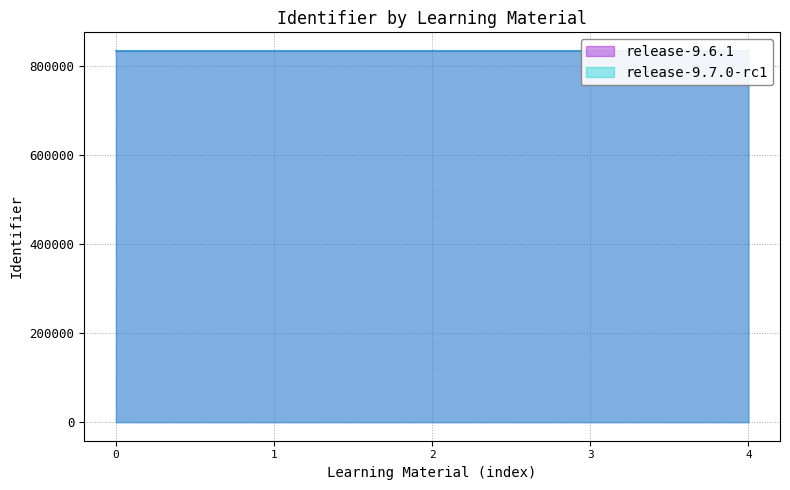

What is the sum of the values at 3.3 Gammacamera and 3.4 Eindopdracht?

1669176